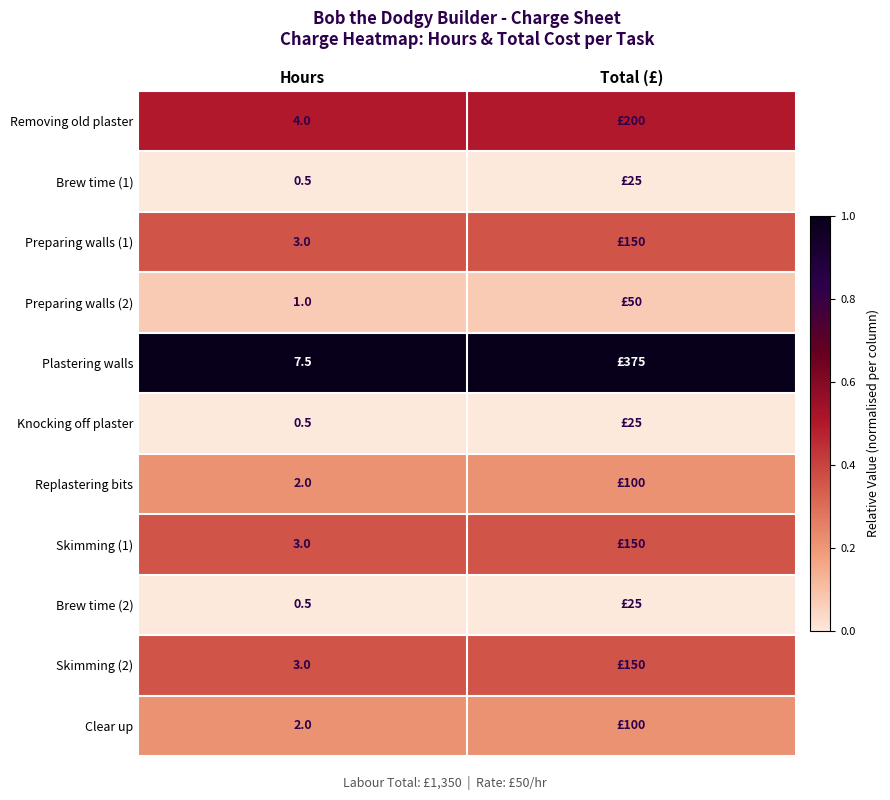

What is the average value of the Skimming (1) series?

0.4